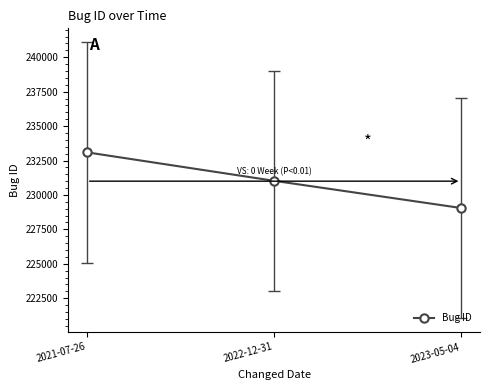

Does the chart display data point markers on the line(s)?

Yes